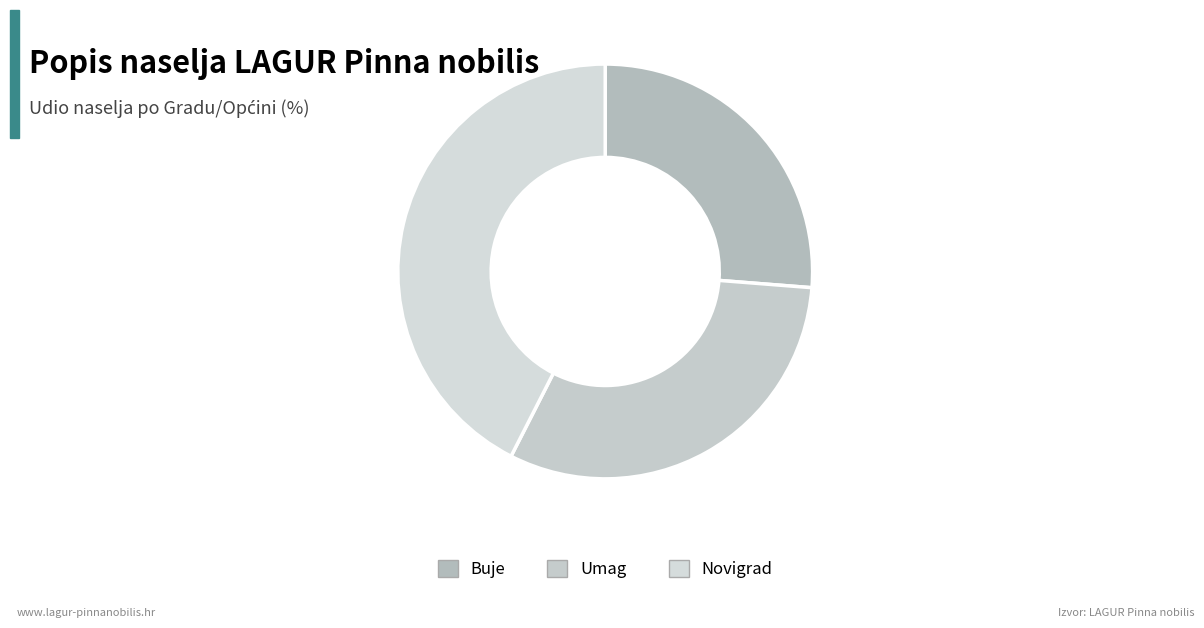

Is there a majority slice in this chart?

No